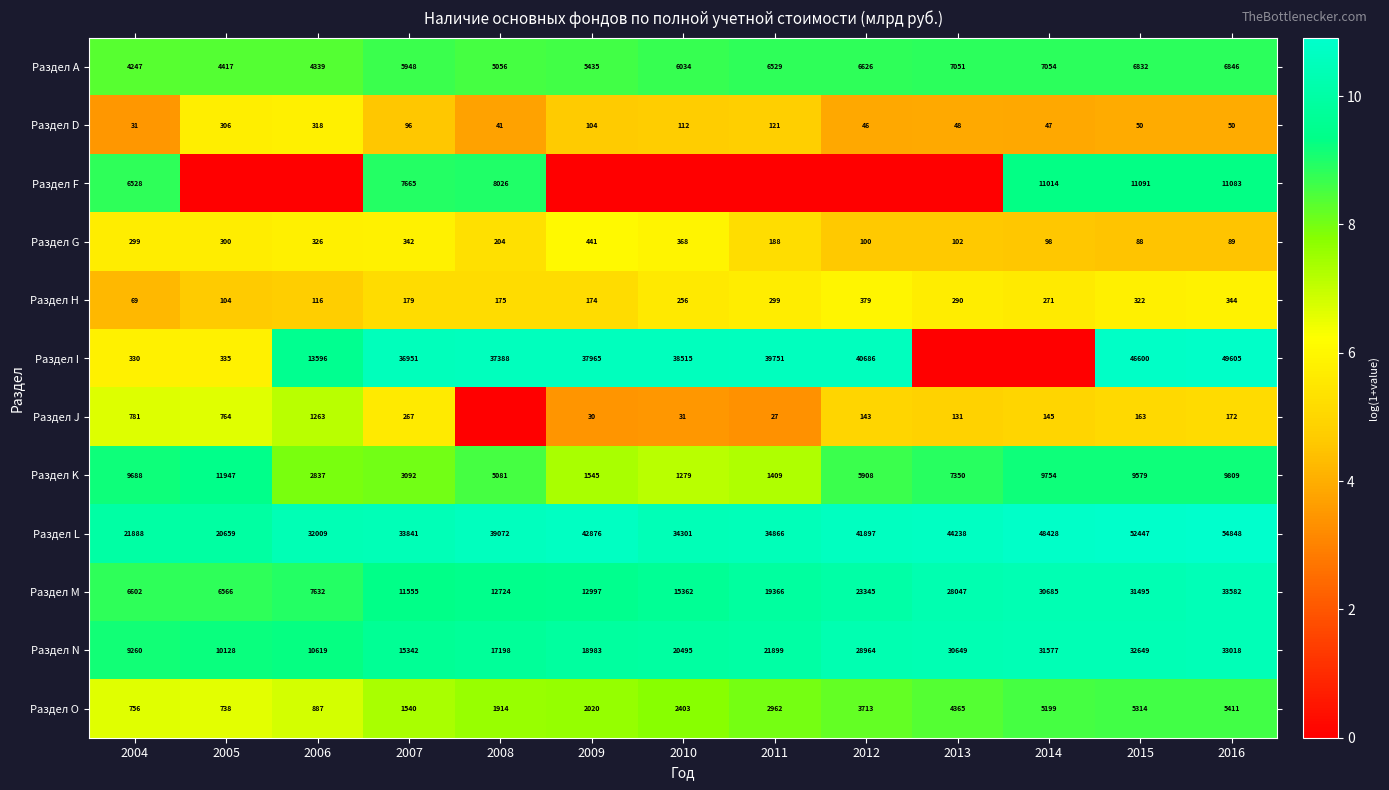

True or false: Раздел H has a value of 179 at 2007.

True